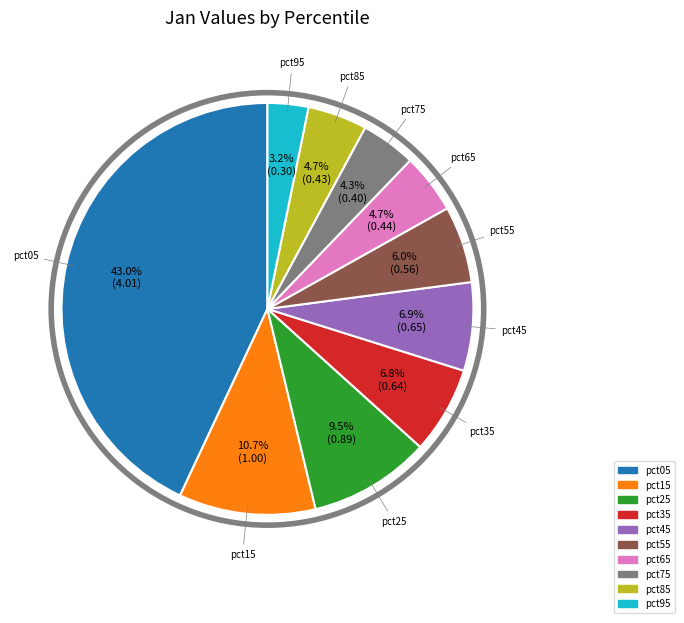

Is pct65 the majority of the pie?

No